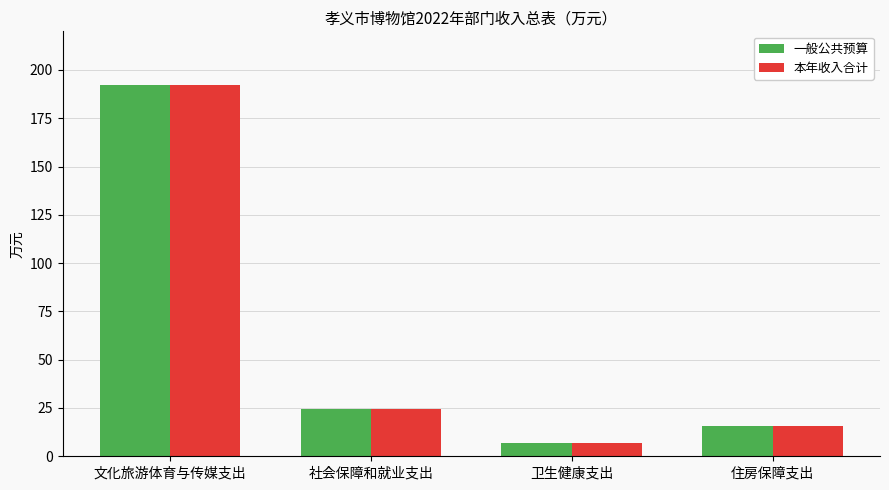

Is it true that 一般公共预算 equals 25.2 at 住房保障支出?

False